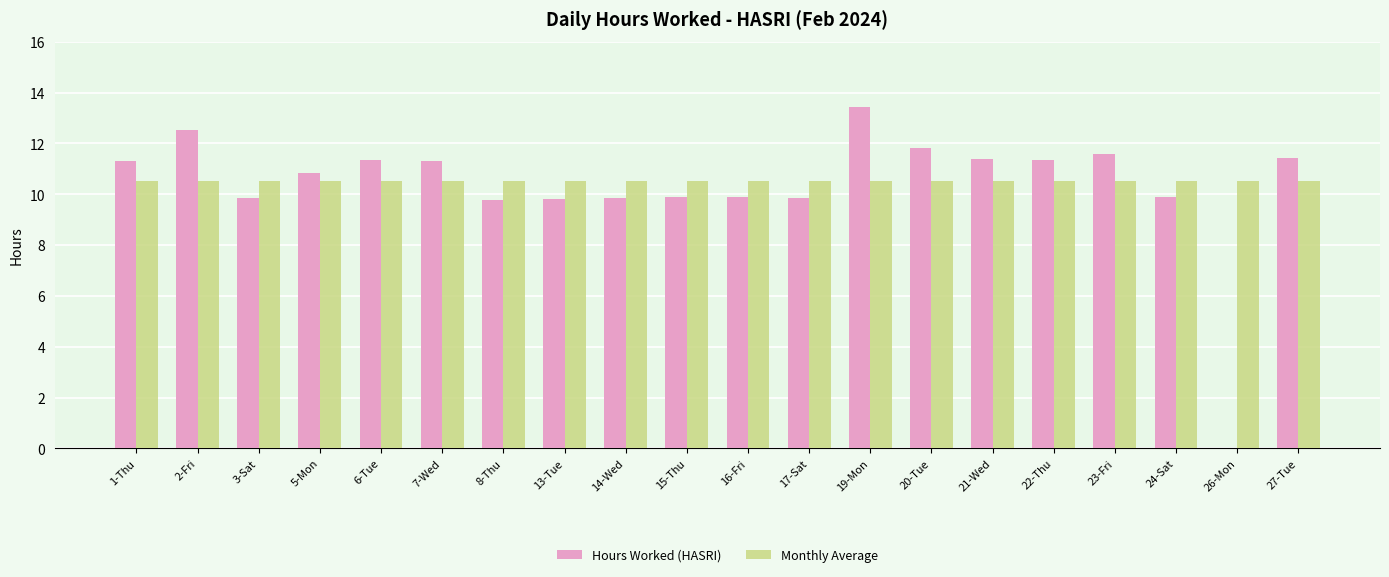

The Hours Worked (HASRI) series shows 11.3 at 22-Thu. True or false?

True